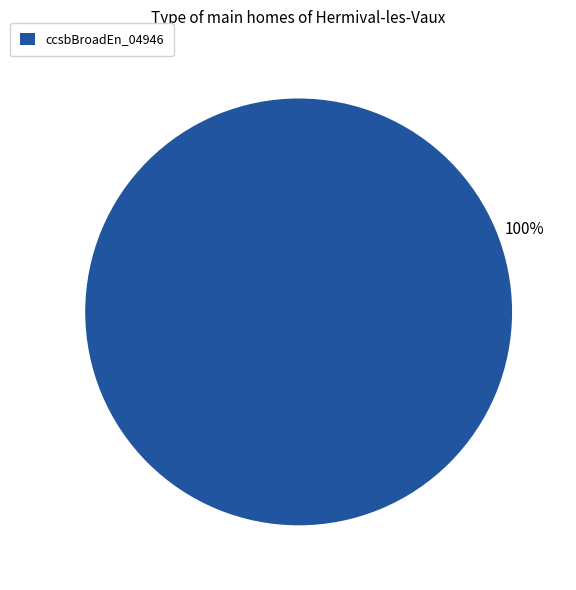

What percentage is the ccsbBroadEn_04946 slice, to the nearest percent?

100%